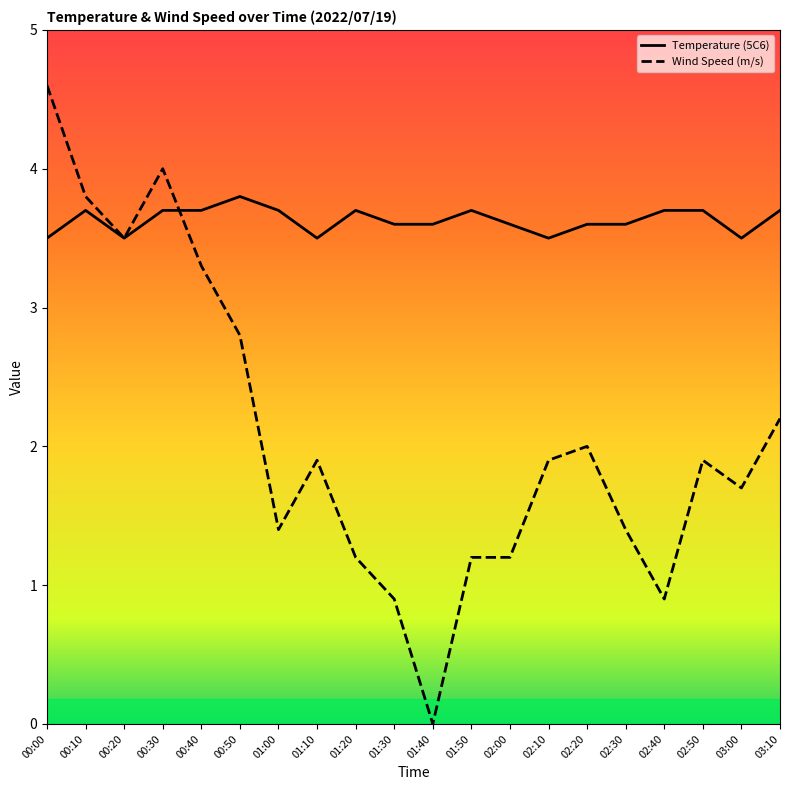

Reading right to left, list all the values displayed in this chart.

Temperature (5C6): 3.7	3.5	3.7	3.7	3.6	3.6	3.5	3.6	3.7	3.6	3.6	3.7	3.5	3.7	3.8	3.7	3.7	3.5	3.7	3.5
Wind Speed (m/s): 2.2	1.7	1.9	0.9	1.4	2.0	1.9	1.2	1.2	0.0	0.9	1.2	1.9	1.4	2.8	3.3	4.0	3.5	3.8	4.6